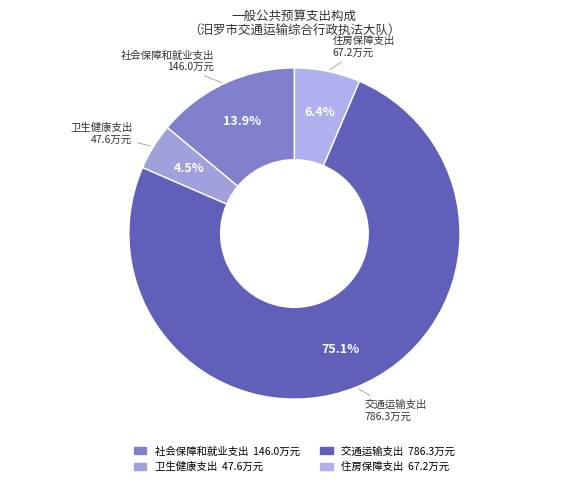

To the nearest percent, what percentage of the pie is 社会保障和就业支出?

14%